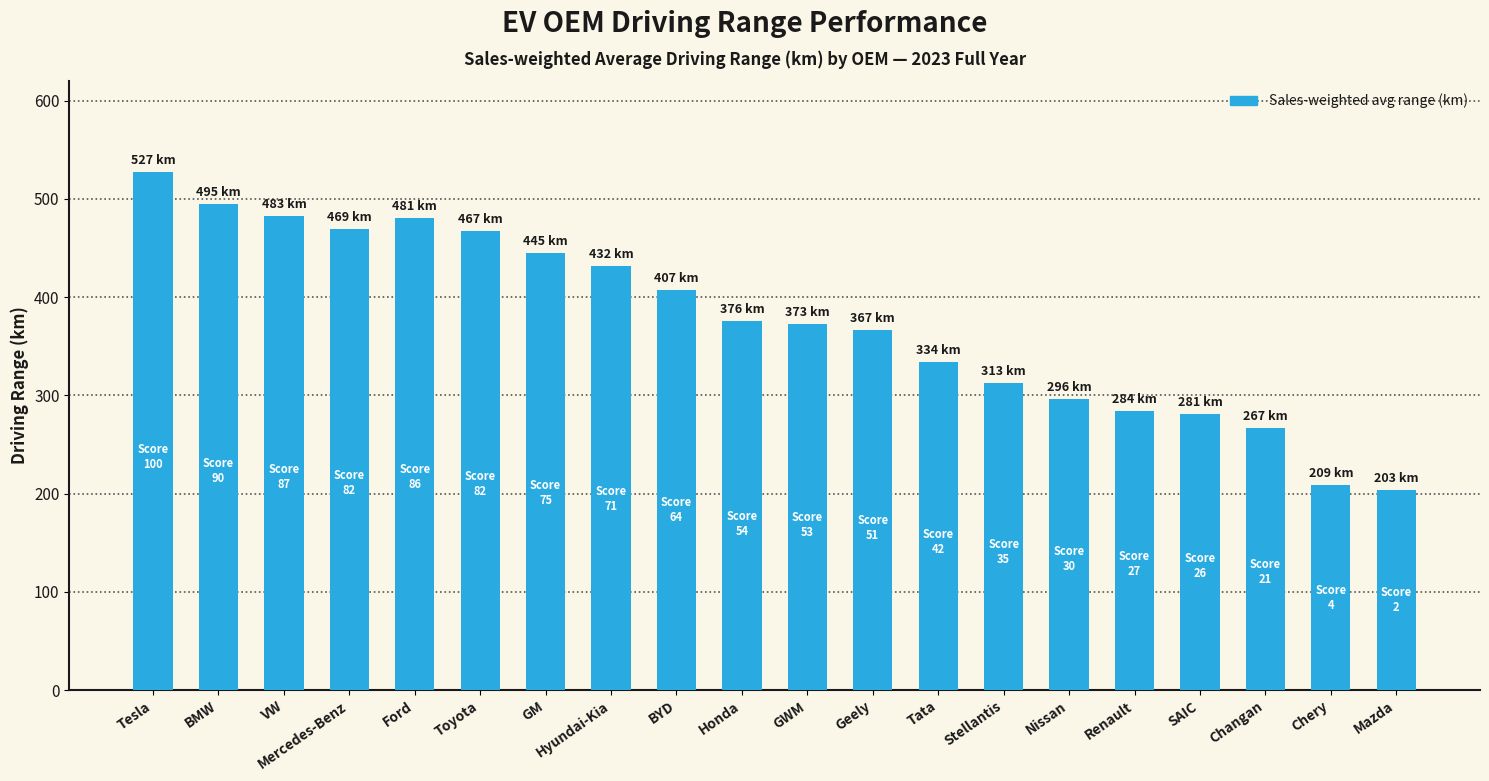

True or false: the data shows 140.9 at Stellantis.

False